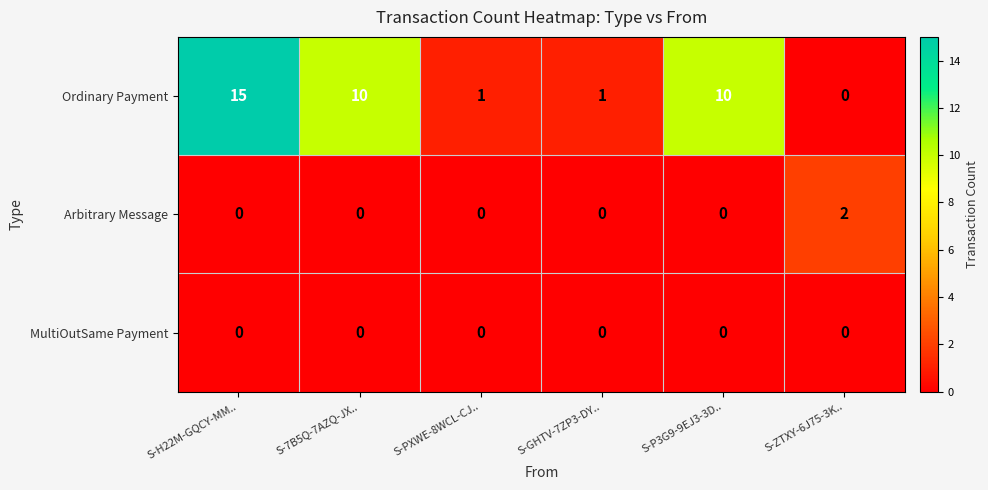

Reading right to left, extract all data points from this chart.

Ordinary Payment: S-ZTXY-6J75-3K..=0	S-P3G9-9EJ3-3D..=10	S-GHTV-7ZP3-DY..=1	S-PXWE-8WCL-CJ..=1	S-7B5Q-7AZQ-JX..=10	S-H22M-GQCY-MM..=15
Arbitrary Message: S-ZTXY-6J75-3K..=2	S-P3G9-9EJ3-3D..=0	S-GHTV-7ZP3-DY..=0	S-PXWE-8WCL-CJ..=0	S-7B5Q-7AZQ-JX..=0	S-H22M-GQCY-MM..=0
MultiOutSame Payment: S-ZTXY-6J75-3K..=0	S-P3G9-9EJ3-3D..=0	S-GHTV-7ZP3-DY..=0	S-PXWE-8WCL-CJ..=0	S-7B5Q-7AZQ-JX..=0	S-H22M-GQCY-MM..=0